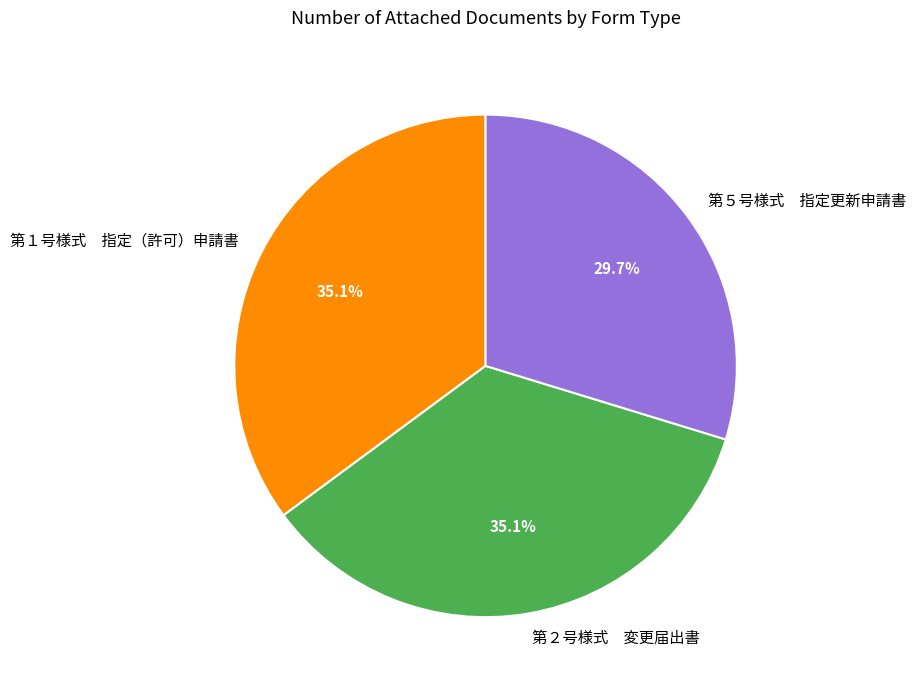

Which slice is the smallest?

第５号様式 指定更新申請書